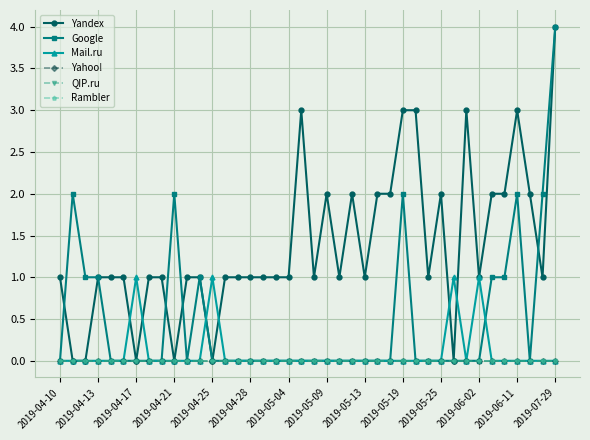

In Mail.ru, how many points are lower than both neighbors (excluding endpoints)?

1